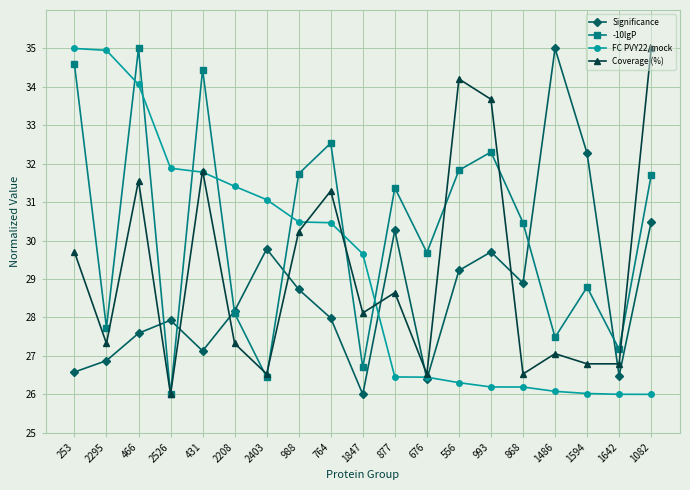

What is the label of the 18th point from the left?

1642